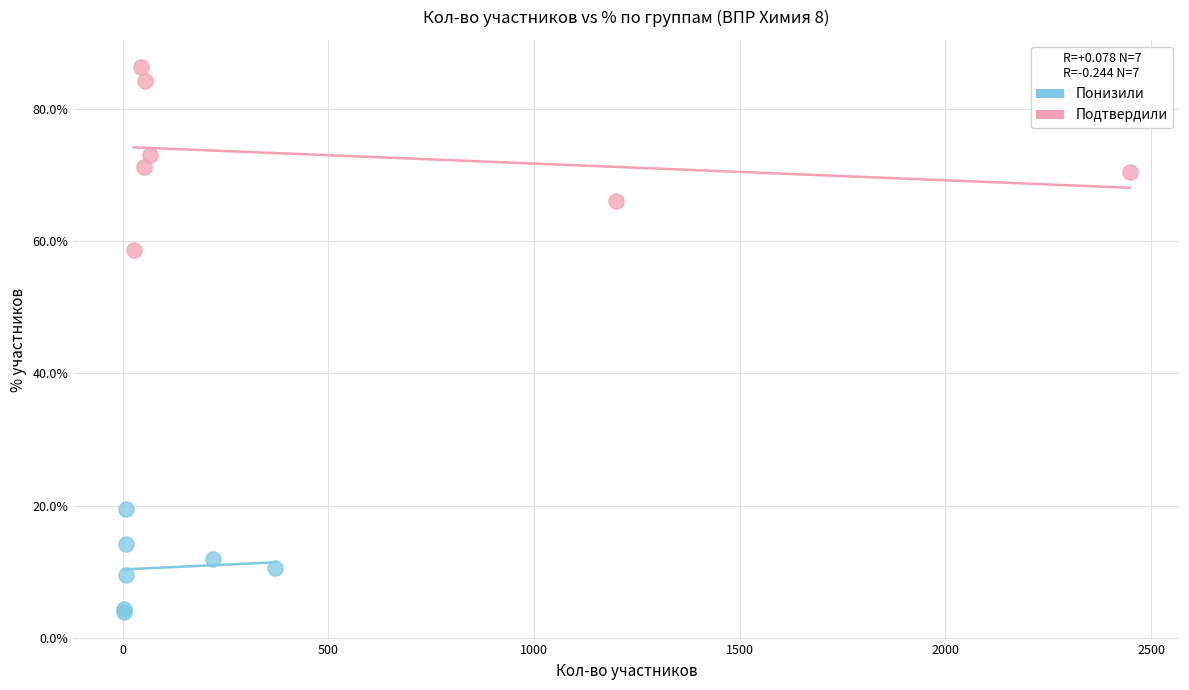

Which series has the largest Y range (max minus min)?

Подтвердили